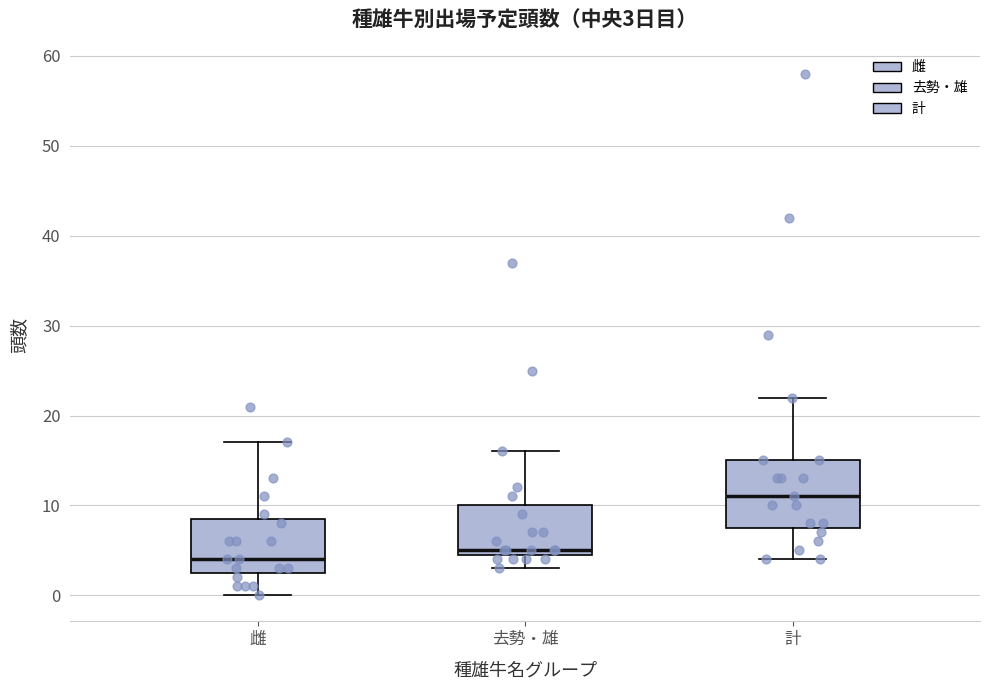

Which box is the tallest, from its lower edge to its upper edge?

計